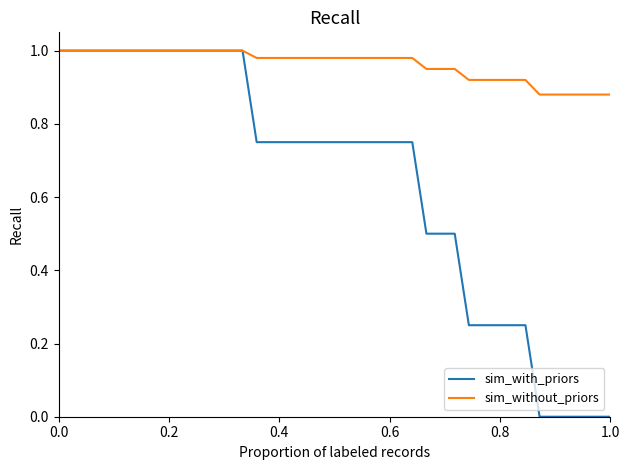

Which series has the largest total across all categories?

sim_without_priors